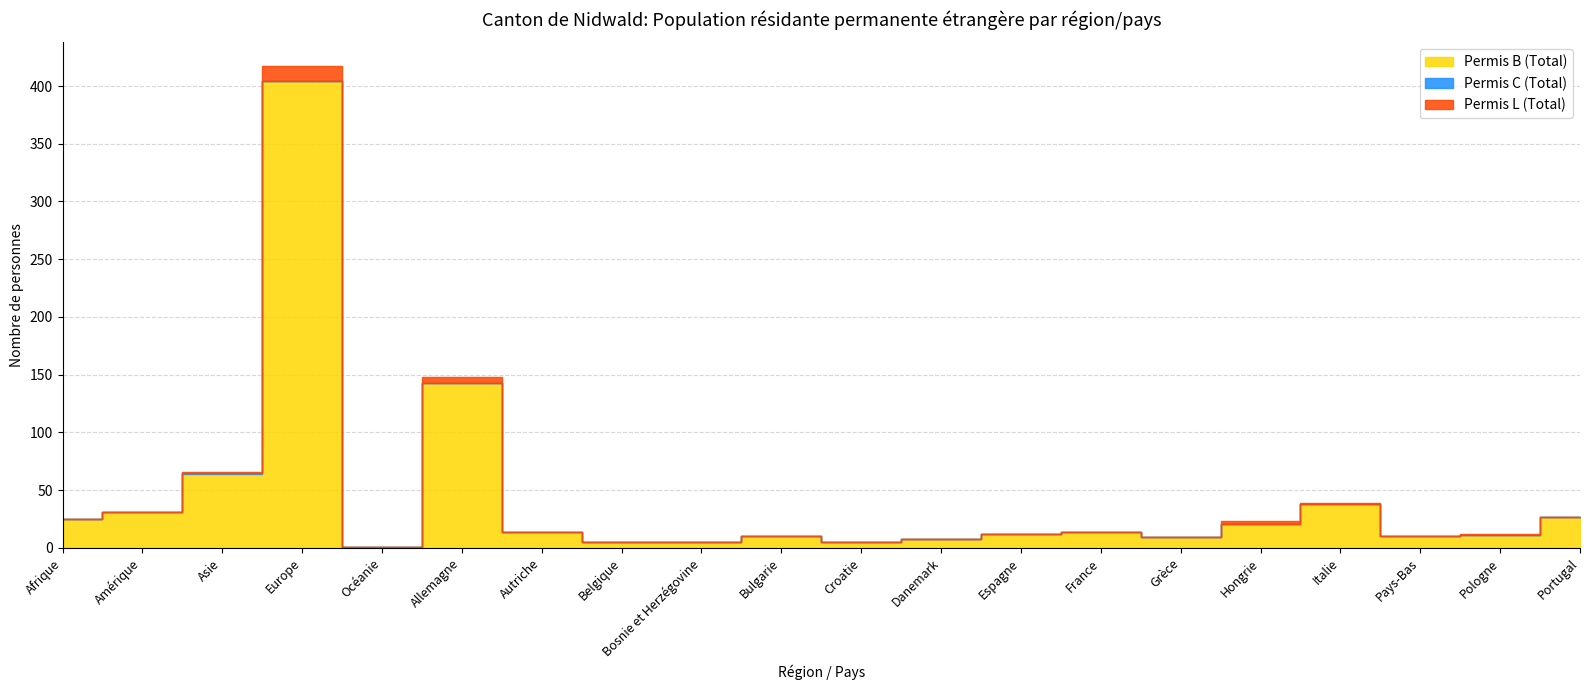

What is the sum of all Permis C (Total) values?

1